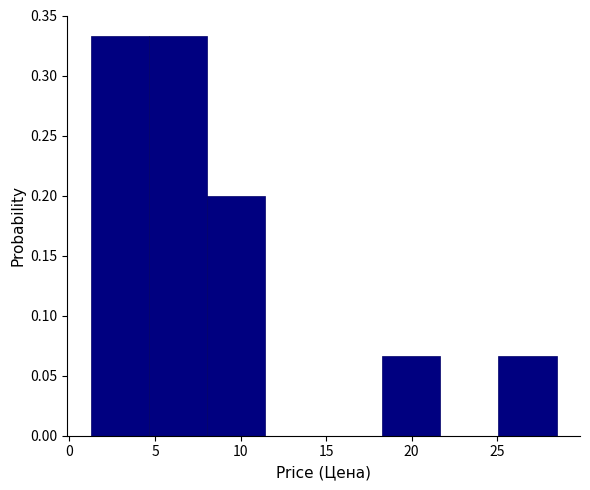

How tall is the bar that spans 4.5 to 8.0 on the x-axis? Neither the bar edges nor the heights are printed on the chart, so give them approximately, as read against the axes.

0.335